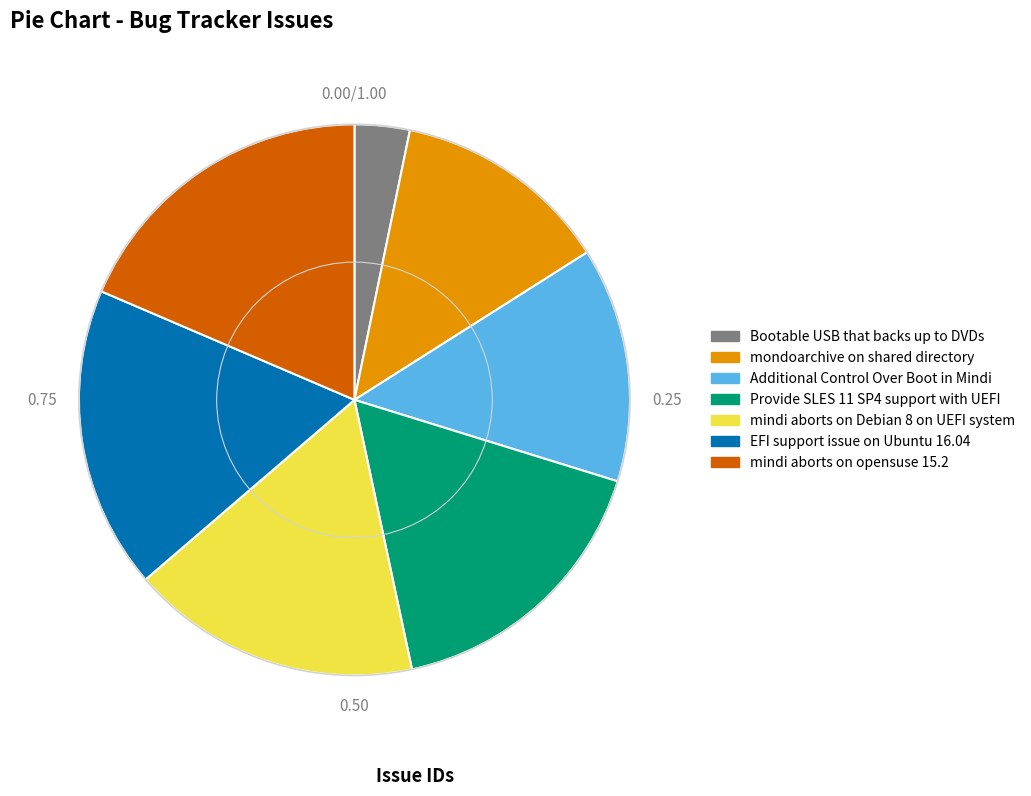

Is the sum of Provide SLES 11 SP4 support with UEFI and mindi aborts on opensuse 15.2 greater than half?

No